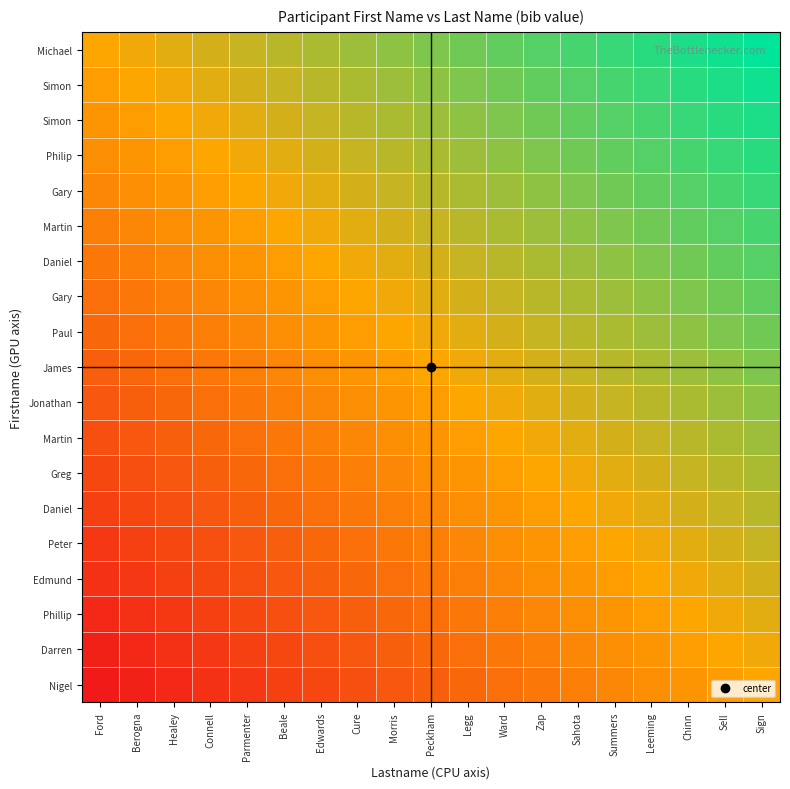

What is the smallest value displayed?

-1.0